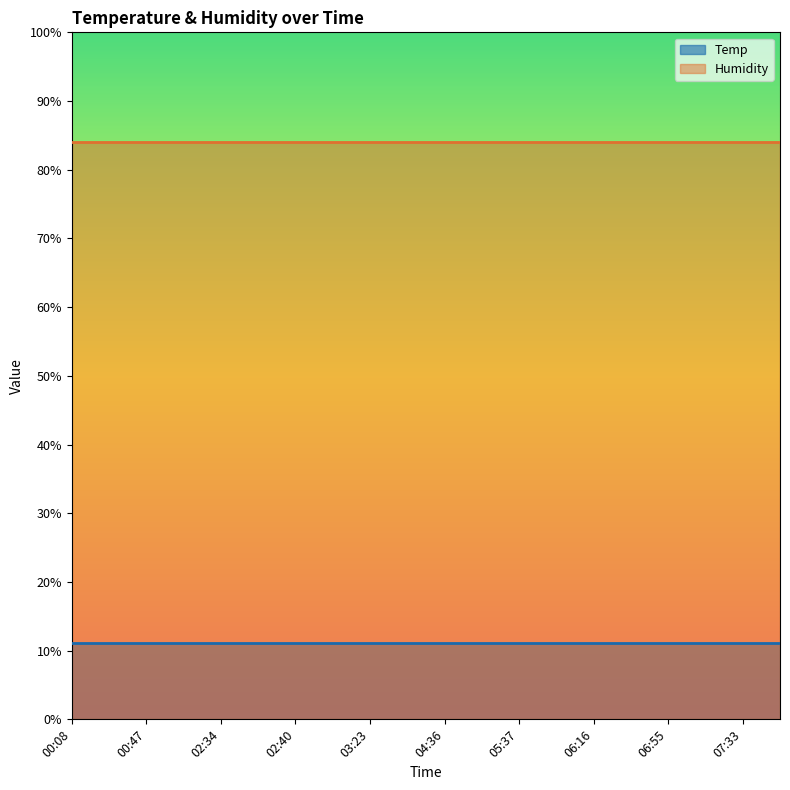

At which category is the sum across all series the highest?

00:08